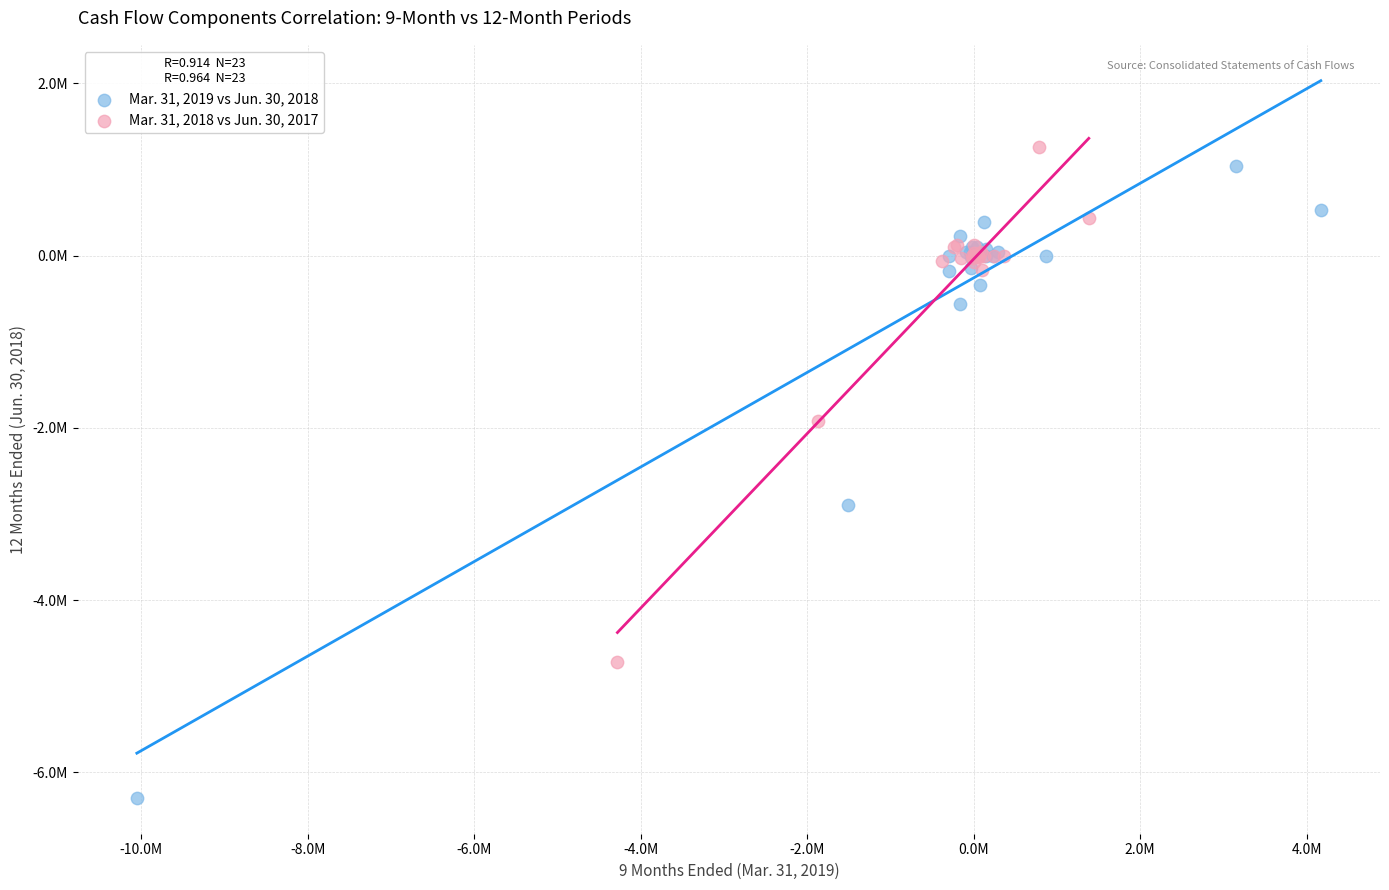

Which series has the largest Y range (max minus min)?

Mar. 31, 2019 vs Jun. 30, 2018